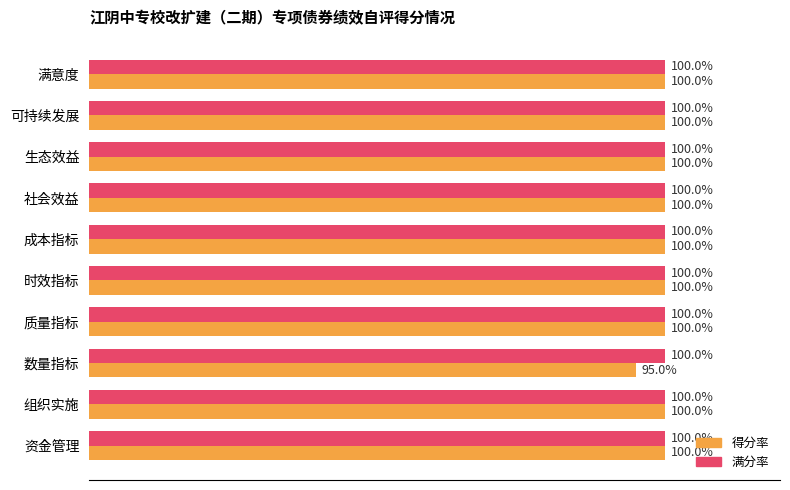

At which category does the chart reach its minimum across all series?

数量指标